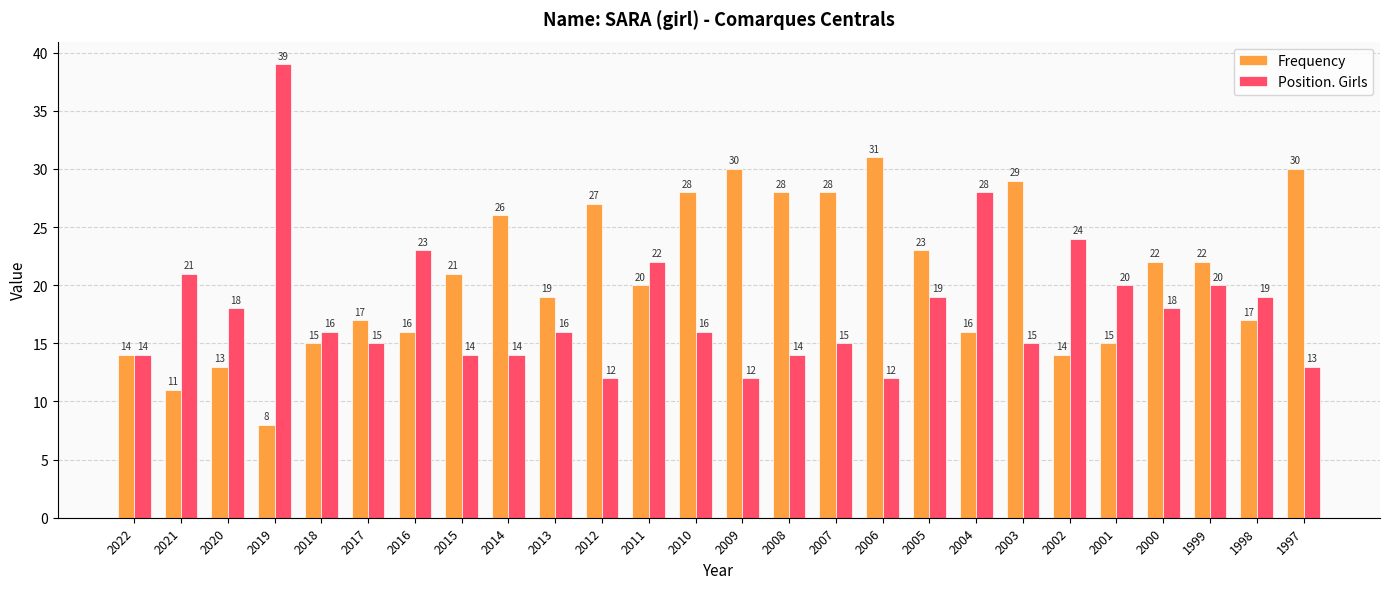

Which category has the lowest value in the Frequency series?

2019